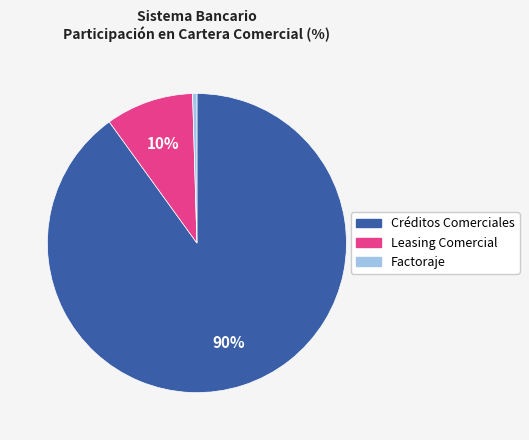

Does any single category account for the majority?

Yes